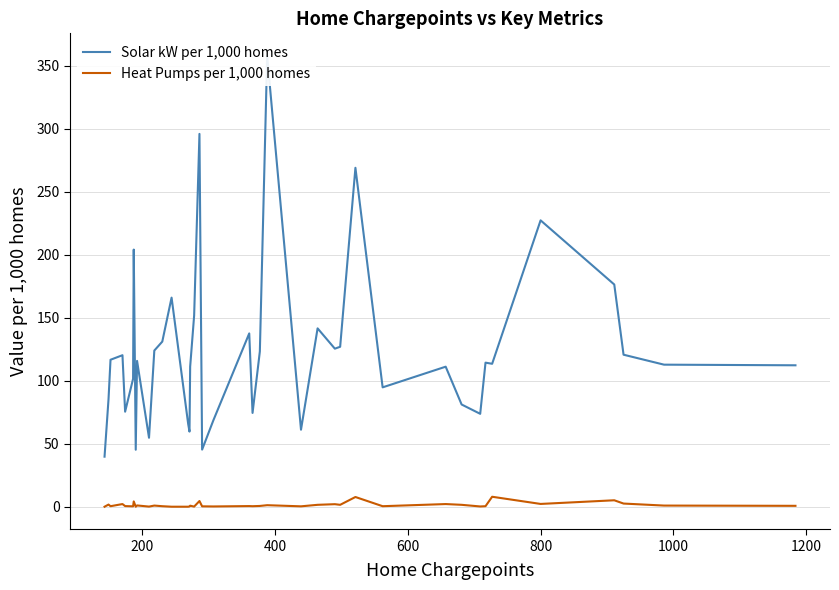

What is the highest value of the Heat Pumps per 1,000 homes series?

7.9